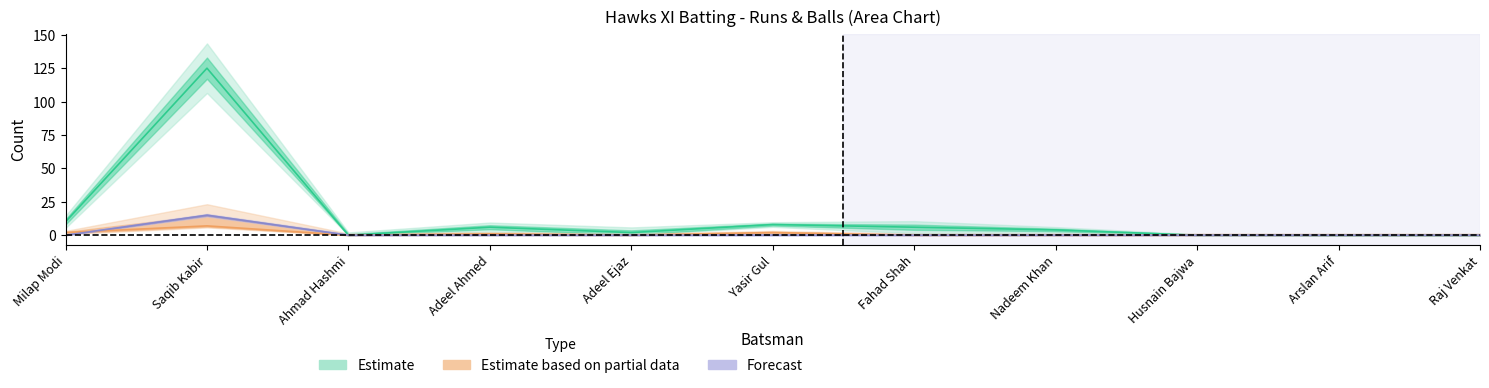

What is the difference between the maximum and minimum values in the Sixers series?

15